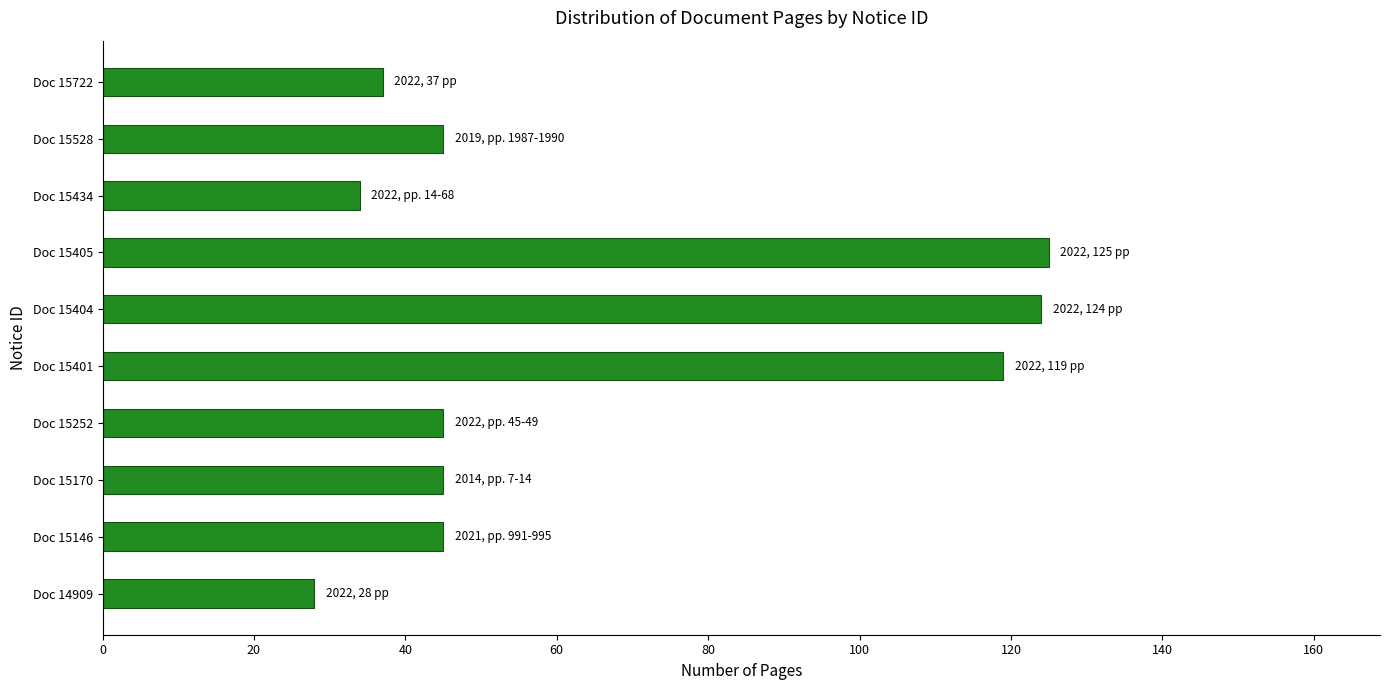

Which category has the lowest value across all series?

Doc 14909